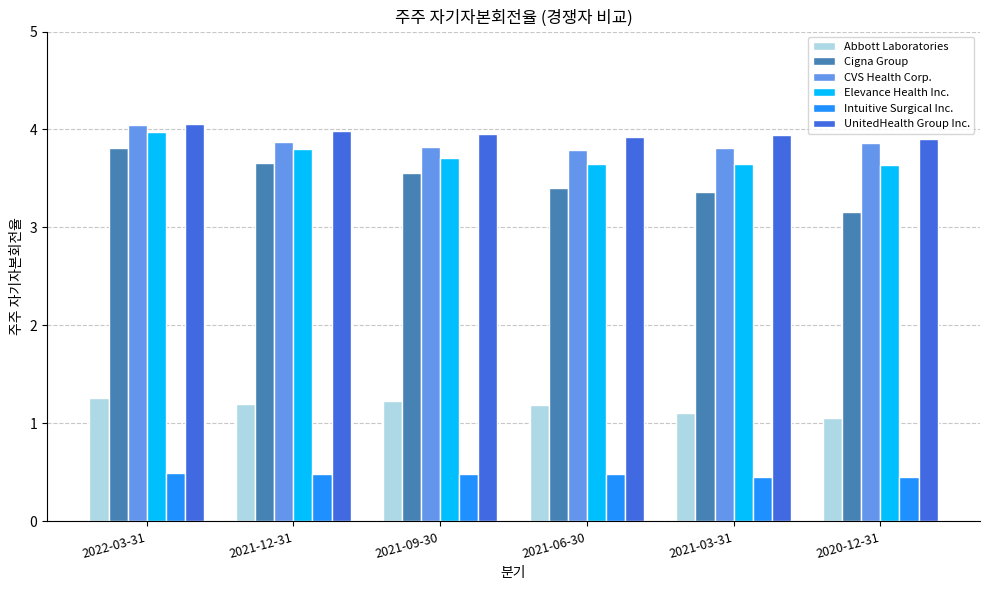

What is the minimum value shown in the chart?

0.5